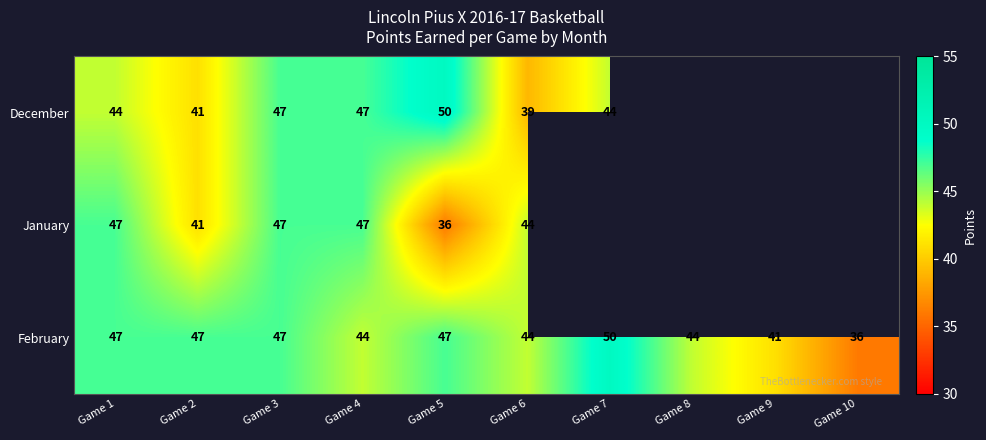

Read the February value at Game 6, to the nearest 10.

40